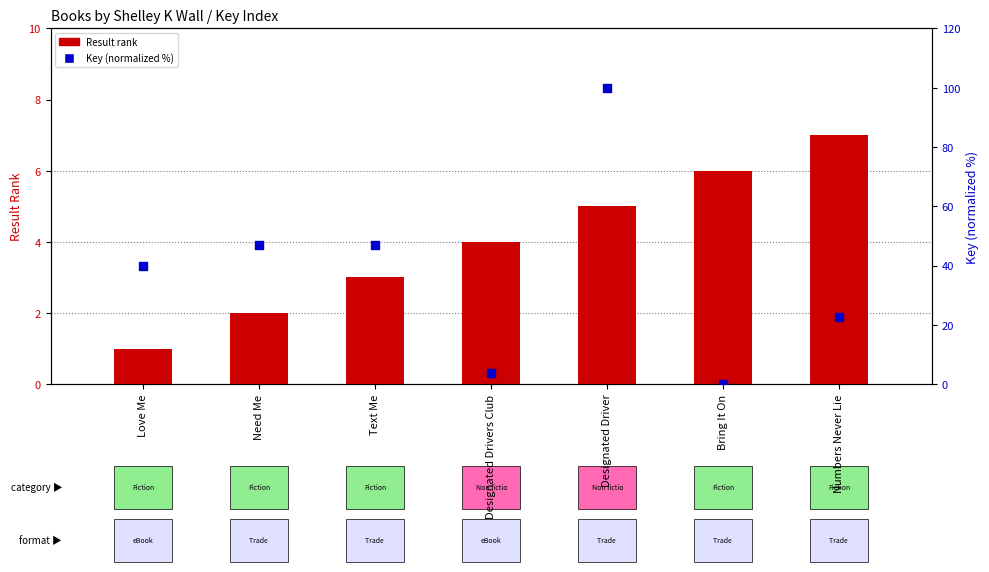

What are all the series names shown in the legend?

Result rank, Key (normalized %)